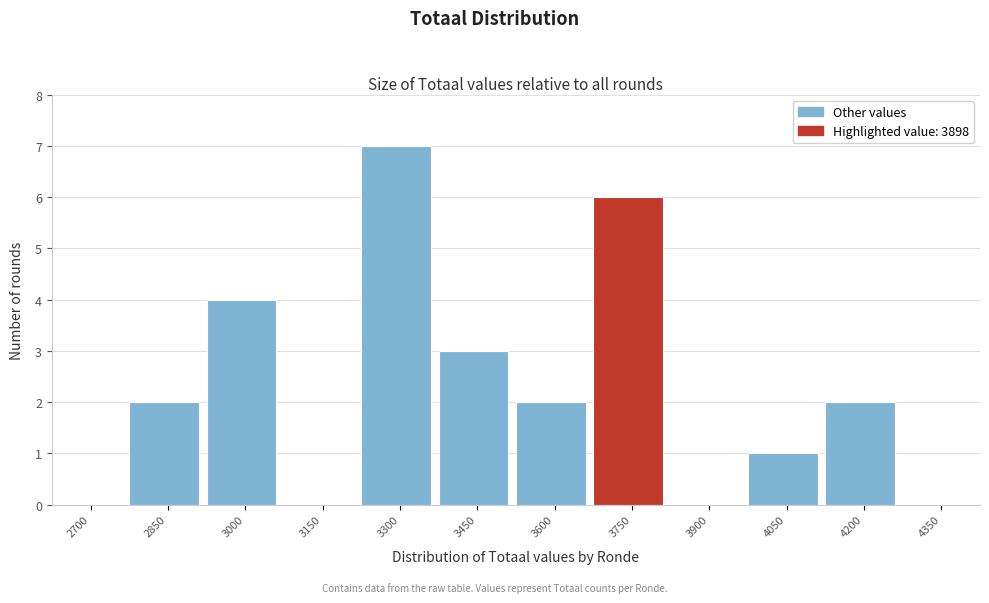

Reading left to right, extract all data points from this chart.

2700=0	2850=2	3000=4	3150=0	3300=7	3450=3	3600=2	3750=6	3900=0	4050=1	4200=2	4350=0